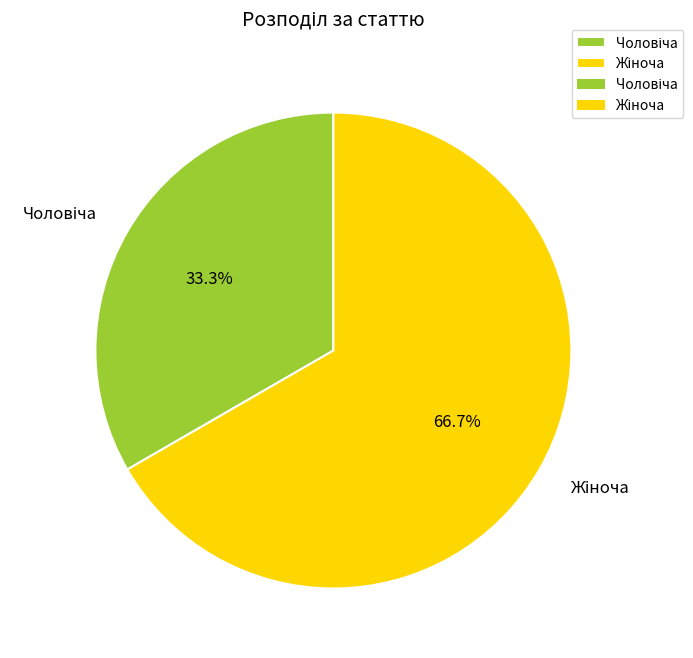

Count the number of slices in the pie.

2